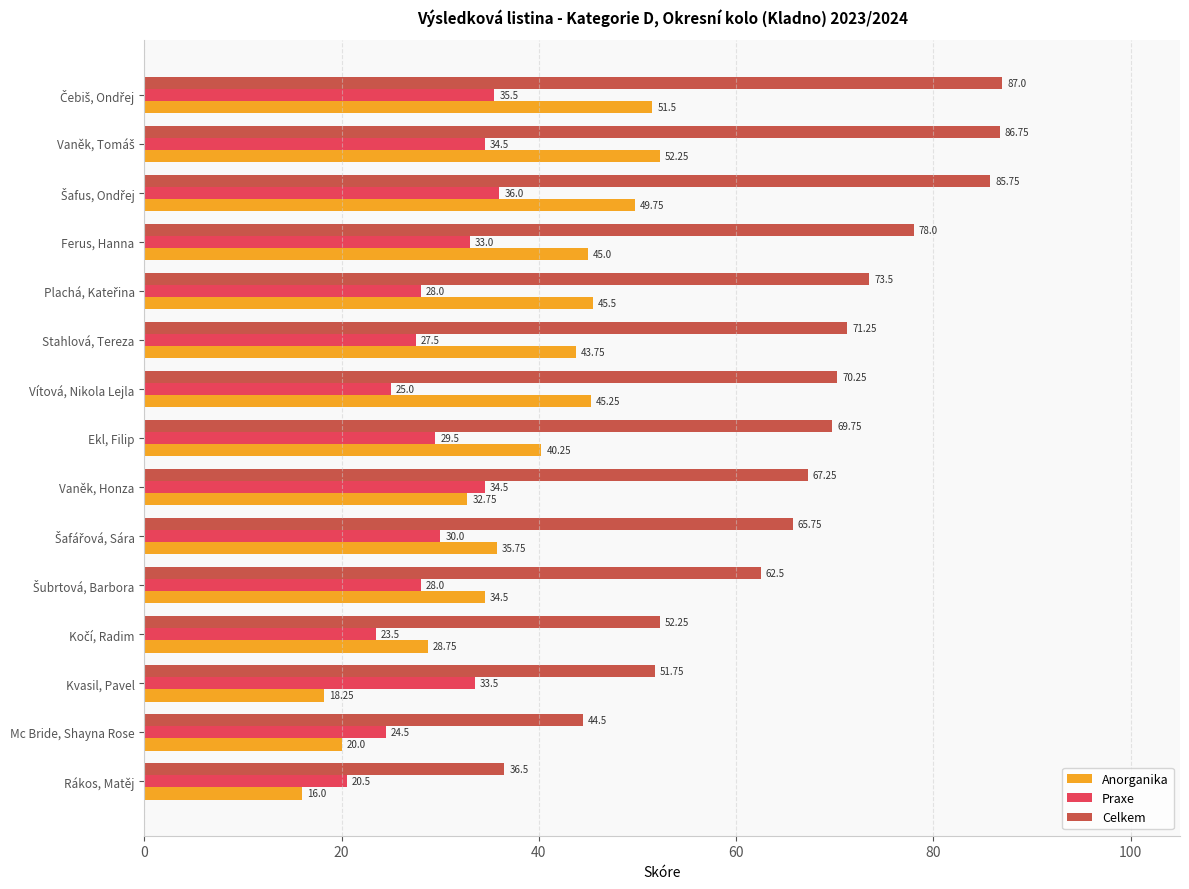

What is the highest value of the Praxe series?

36.0